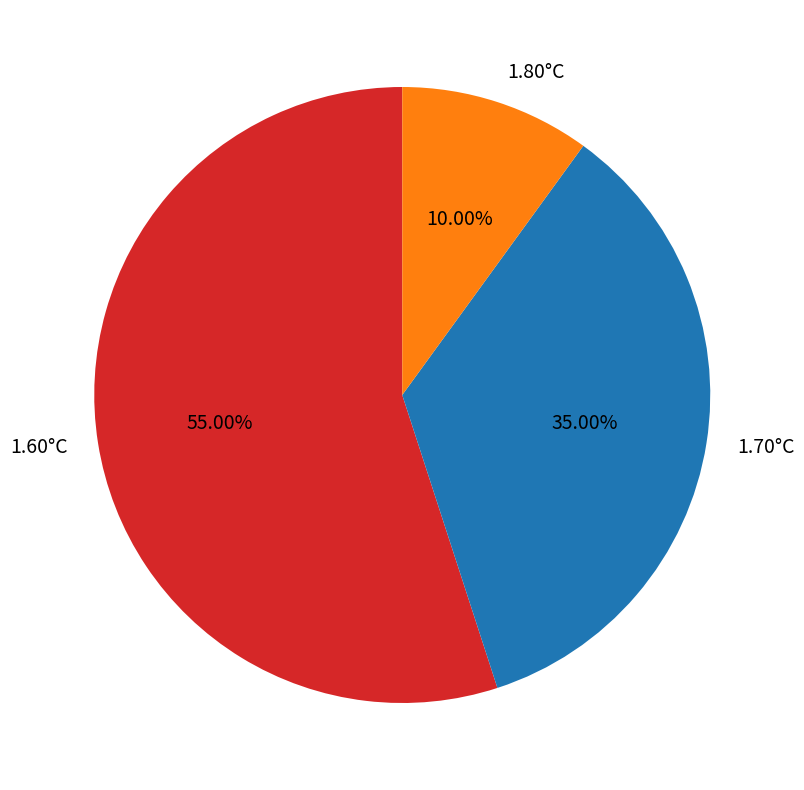

Do 1.70°C and 1.60°C together represent more than half of the pie?

Yes